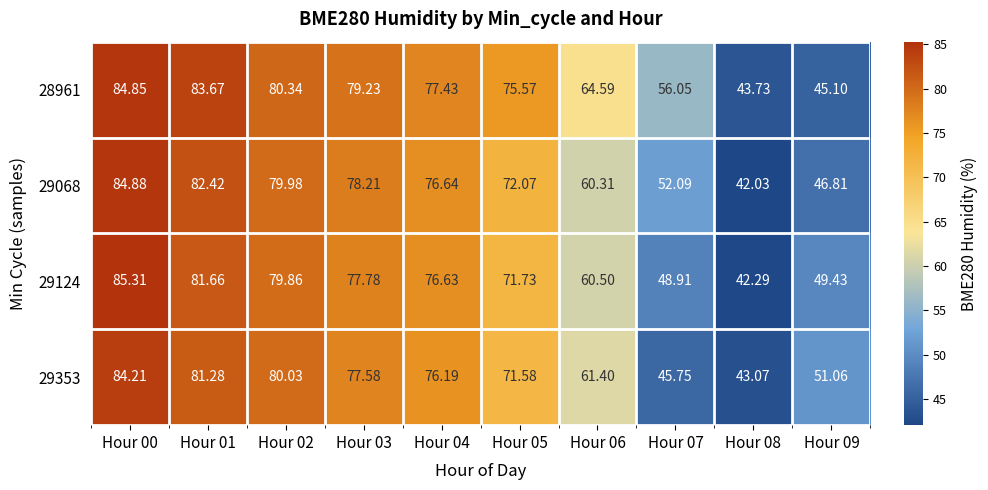

Is the value of 29353 at Hour 08 greater than the value of 29068 at Hour 08?

Yes